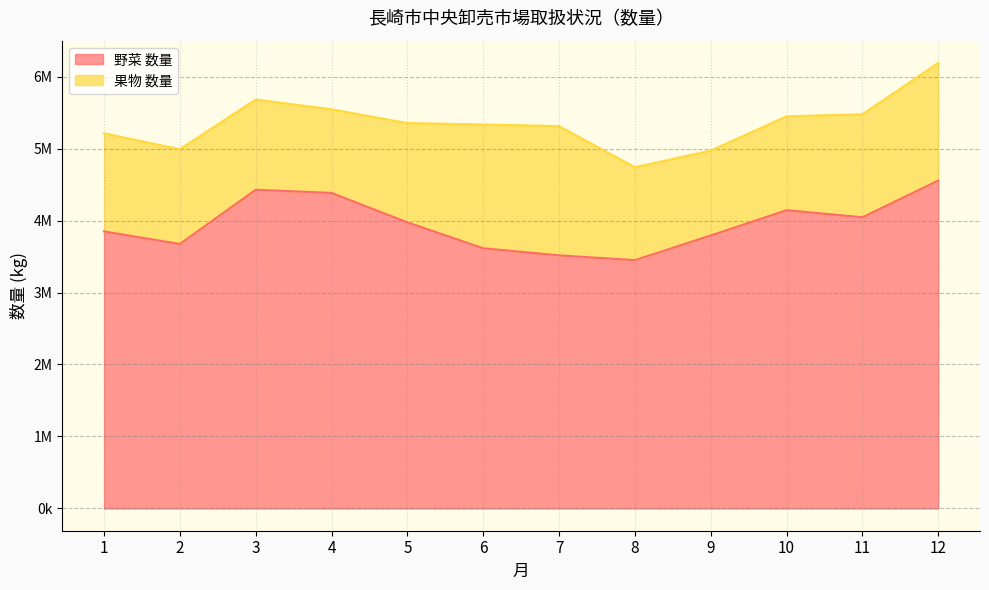

How many data points are less than 3974976?

6